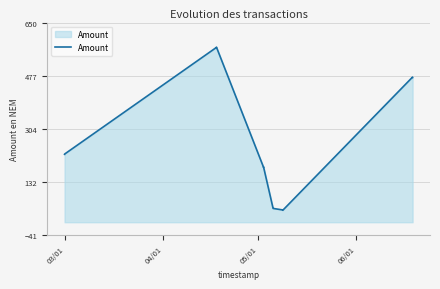

What is the difference between the maximum and minimum values?

531.0